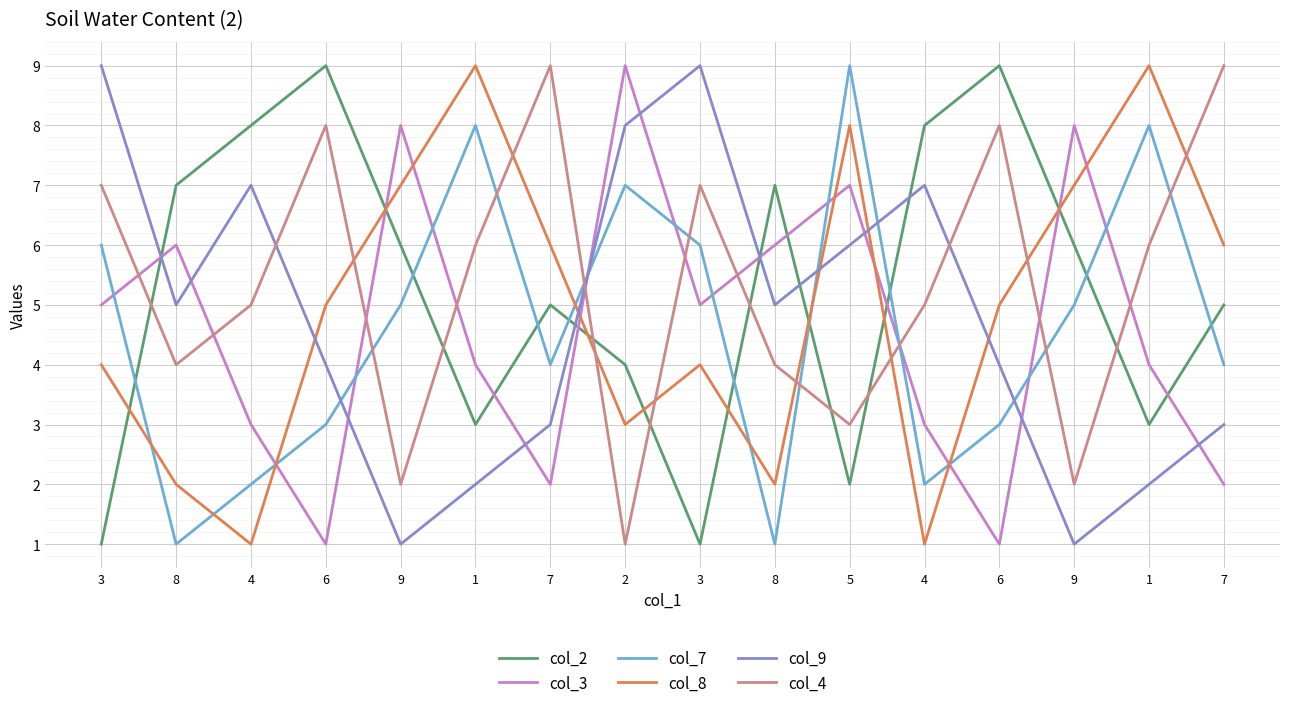

How many lines are shown in the chart?

6